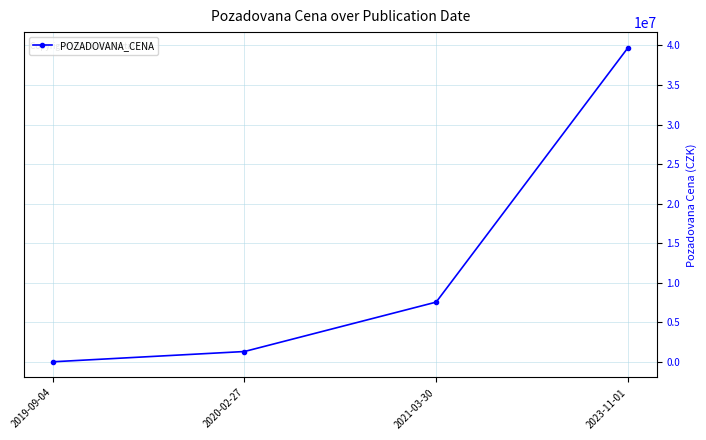

Which label corresponds to the smallest value in the chart?

2019-09-04